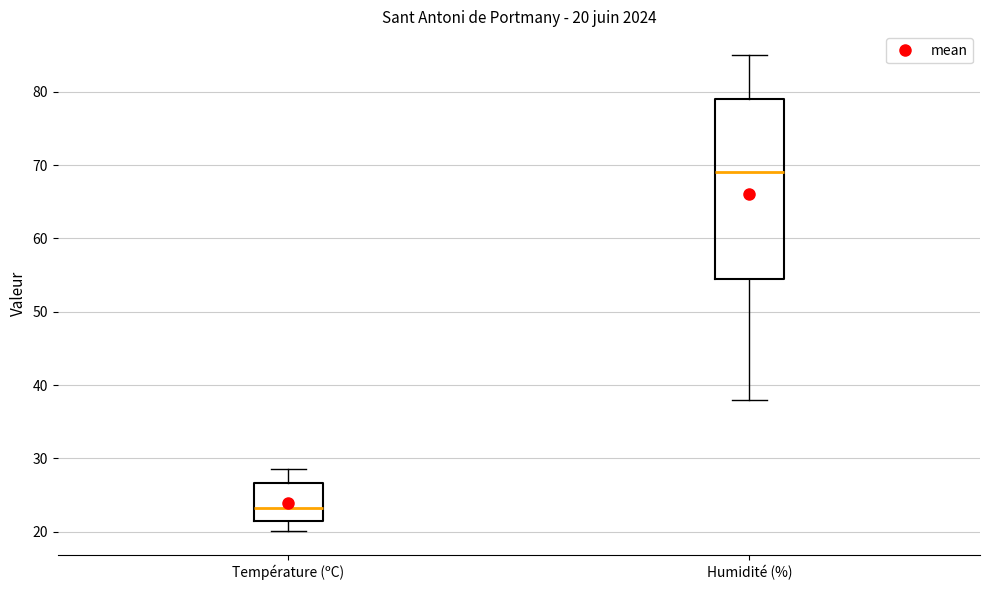

Comparing the boxes themselves (not the whiskers), which one is the tallest?

Humidité (%)